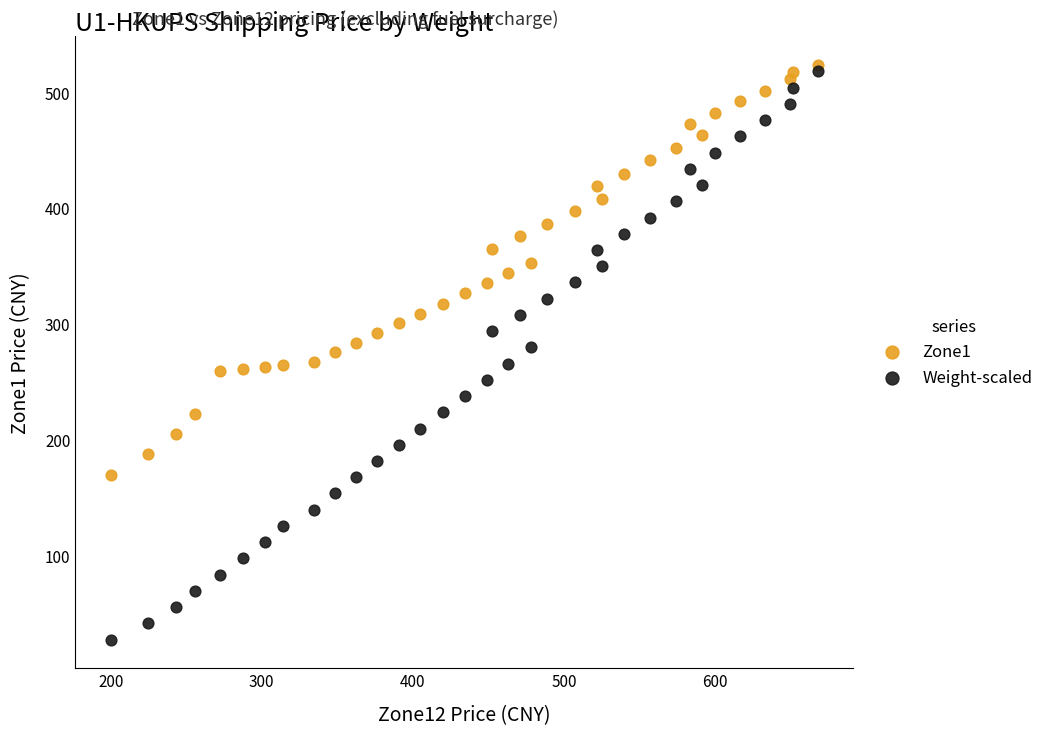

Across all data points, what is the range of X values (max minus min)?

468.1